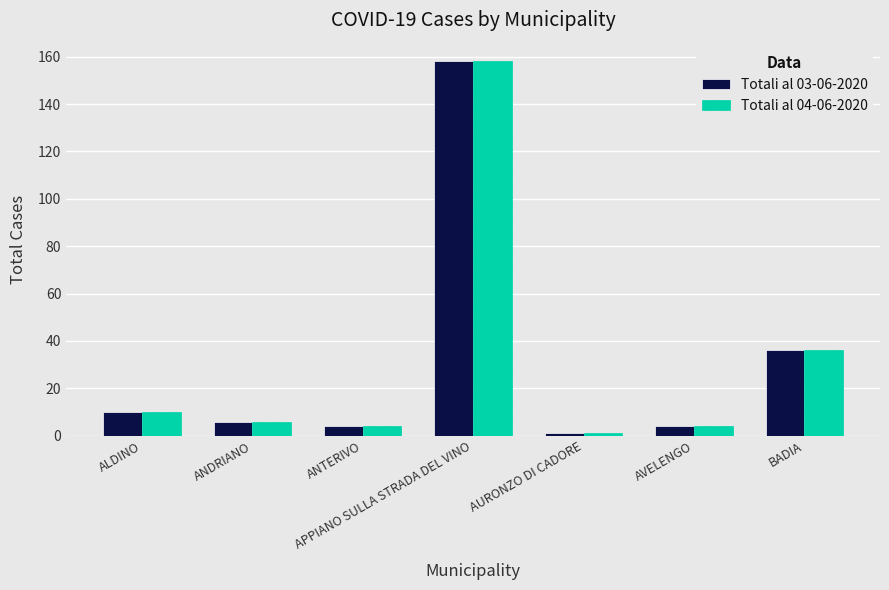

Which category has the lowest value in the Totali al 03-06-2020 series?

AURONZO DI CADORE